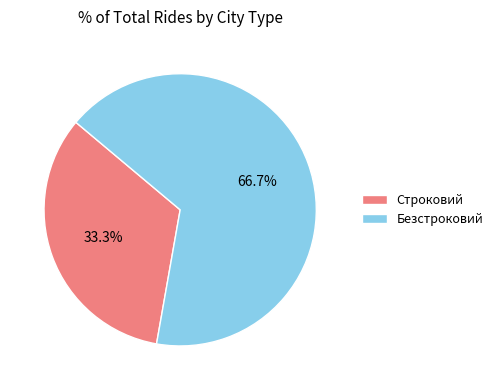

Which slice is the largest?

Безстроковий